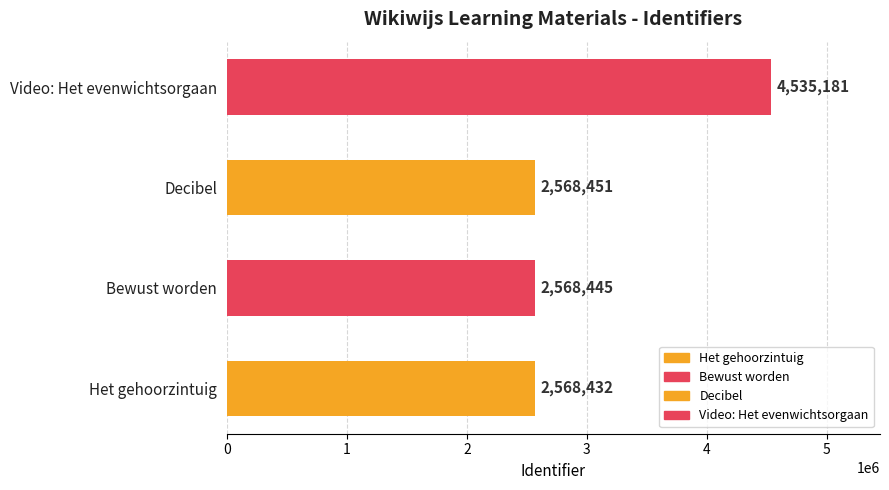

List the labels in order of value, largest first.

Video: Het evenwichtsorgaan, Decibel, Bewust worden, Het gehoorzintuig